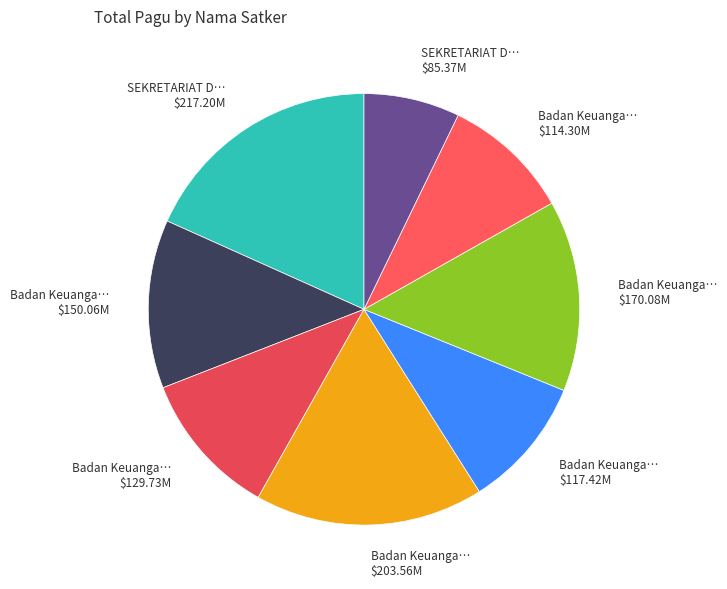

Is there any slice that represents more than half of the pie?

No